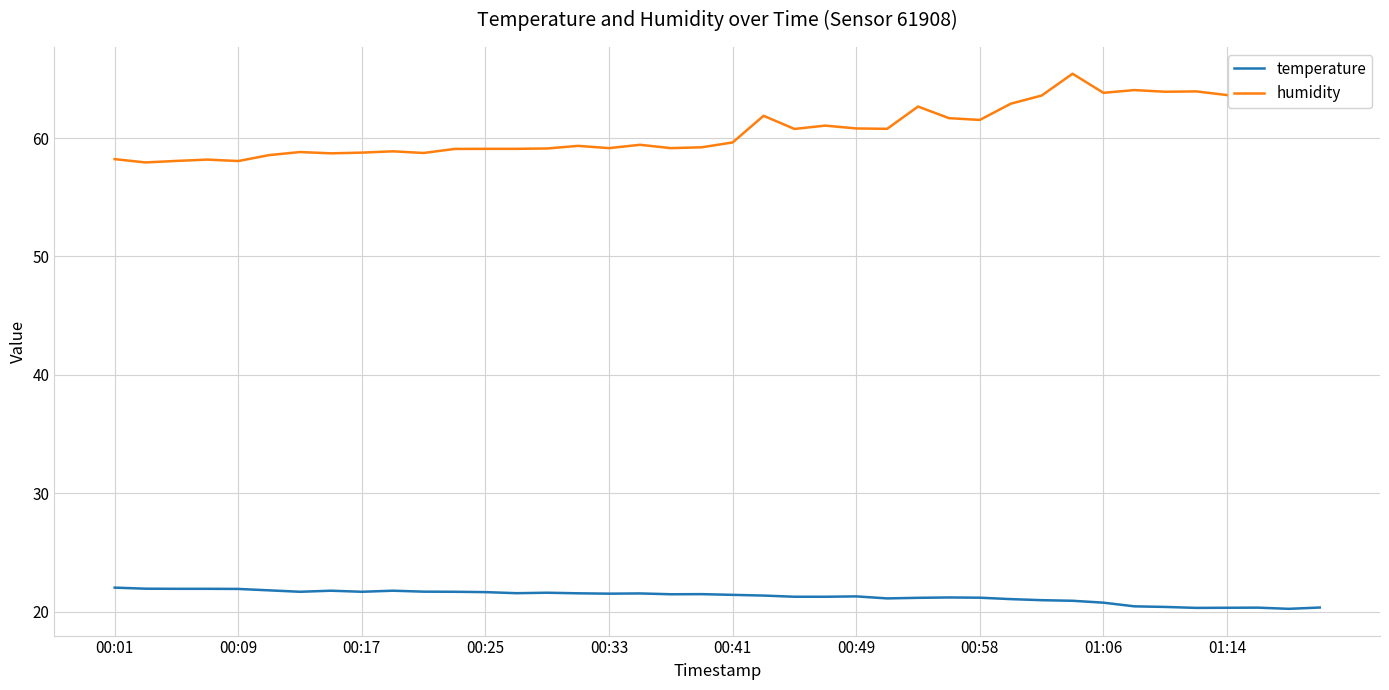

True or false: humidity and temperature intersect in this chart.

False